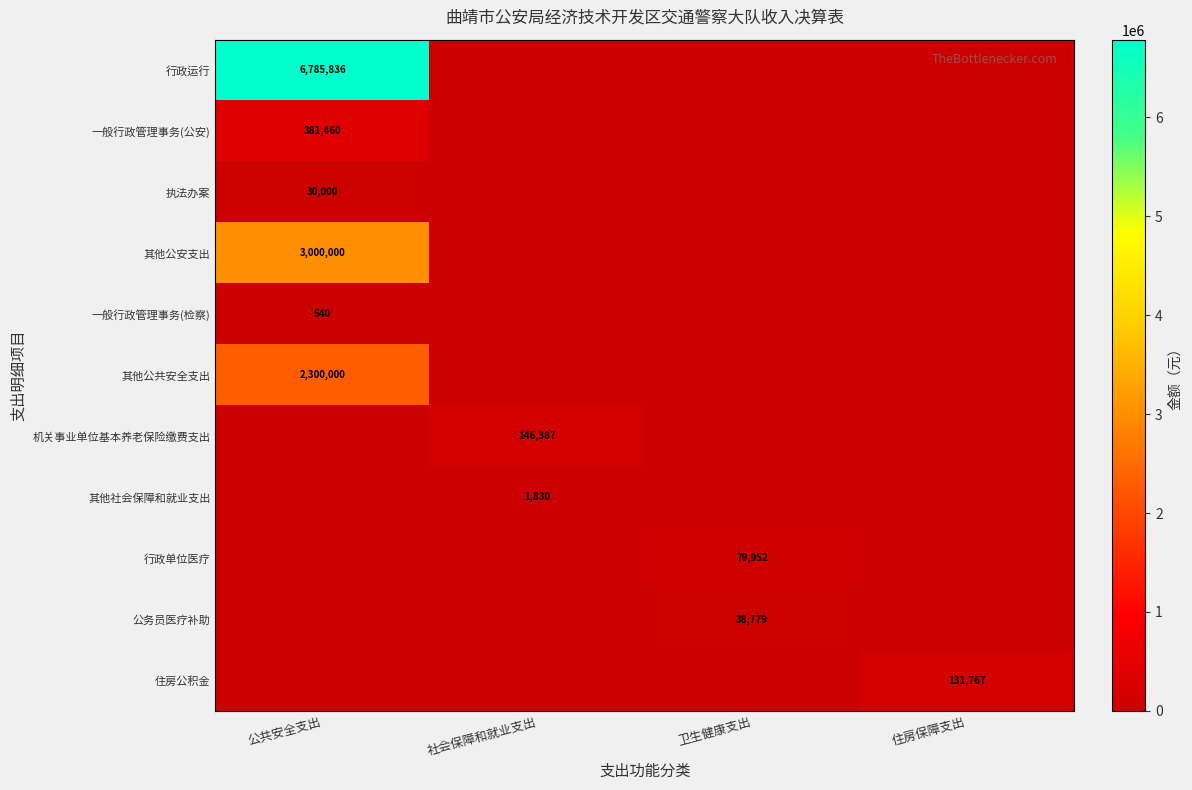

What is the difference between the highest and lowest values at 卫生健康支出?

79951.5